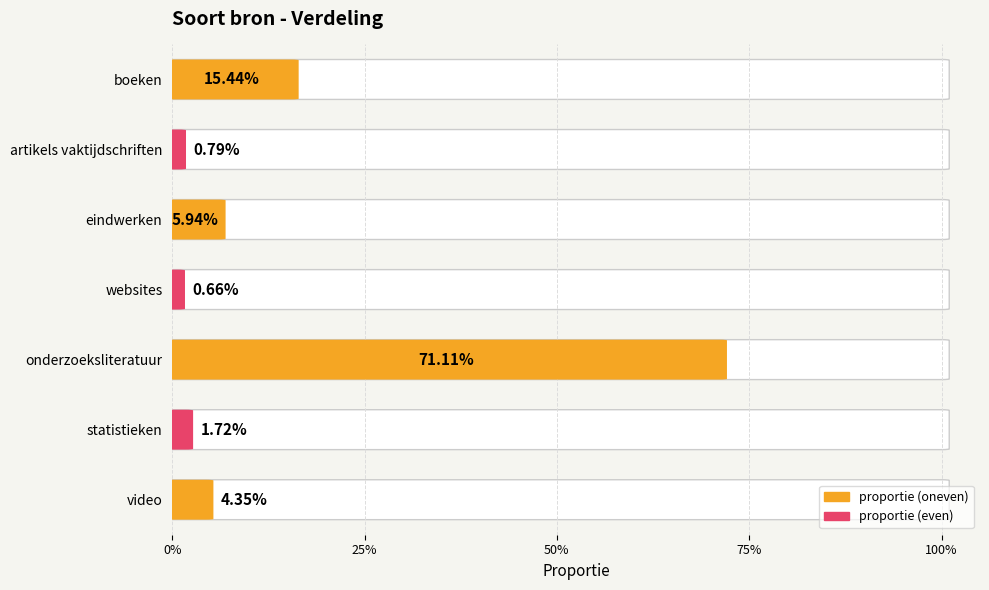

What position from the right is video?

1